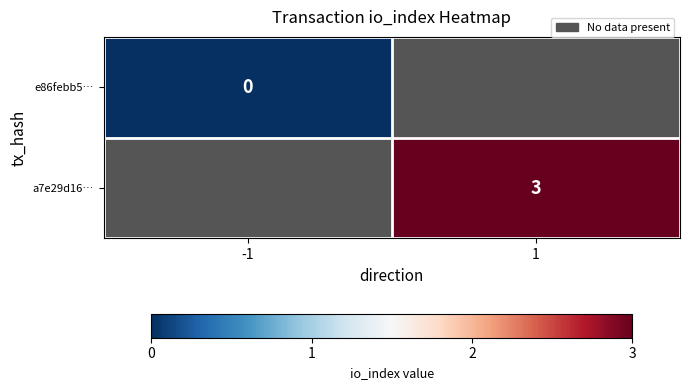

The a7e29d16… series shows 2 at 1. True or false?

False